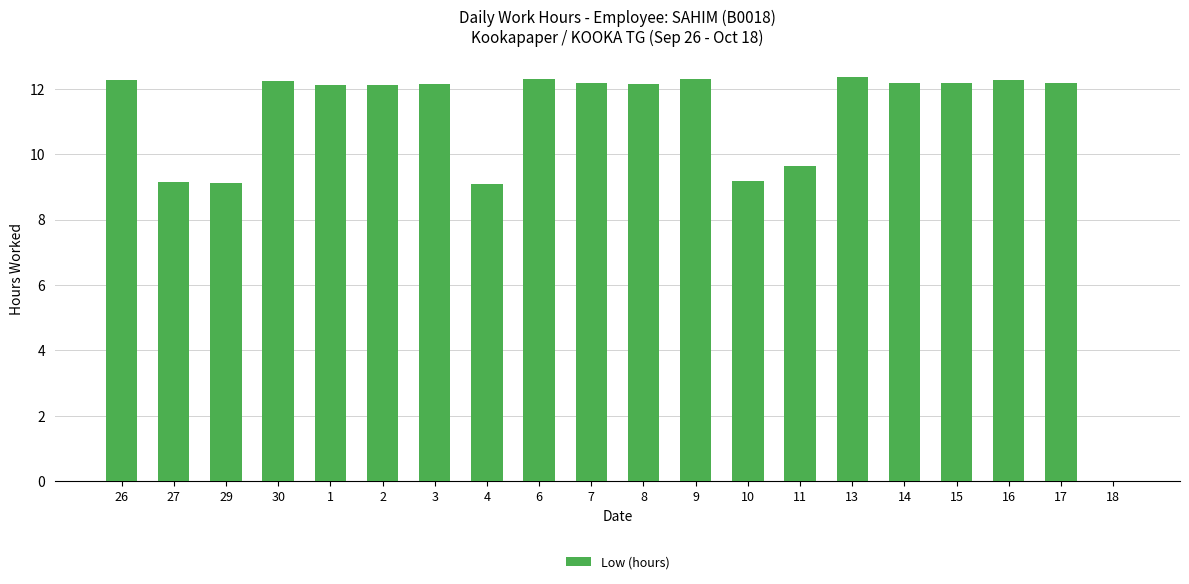

How many values are above zero?

19